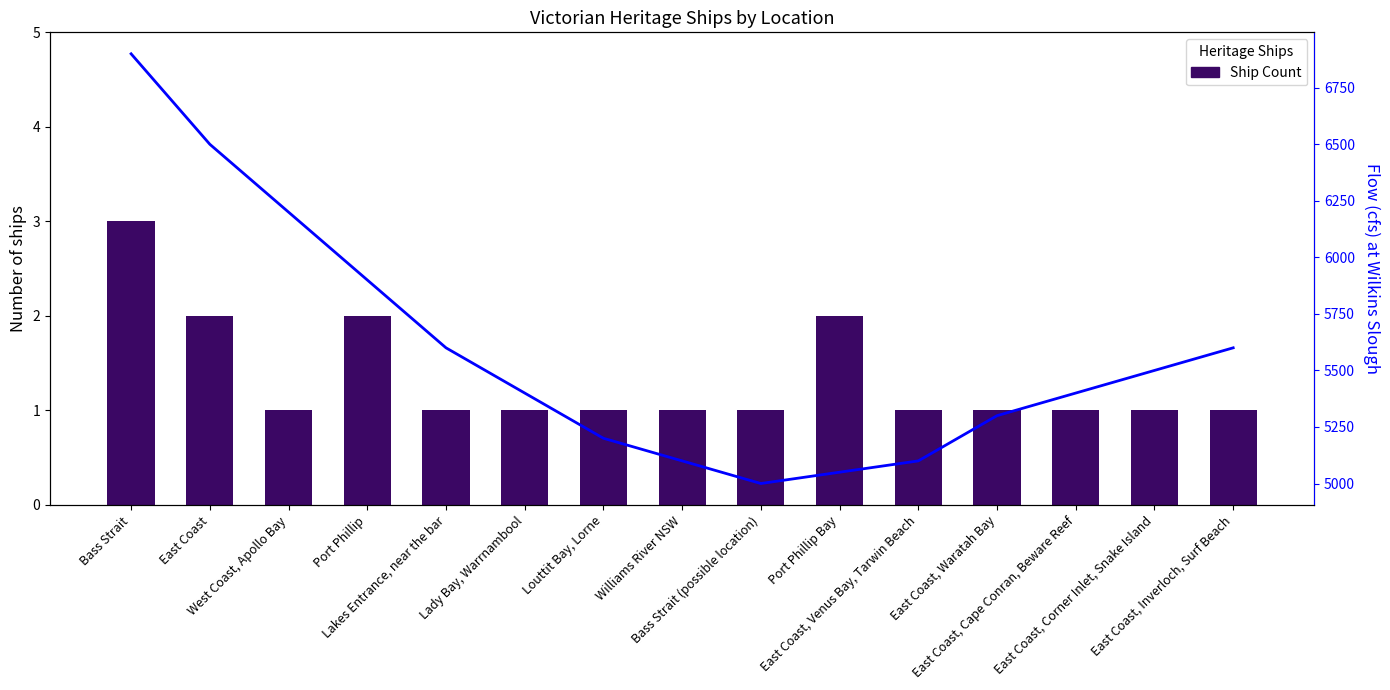

How many data points in Count are above 1?

4